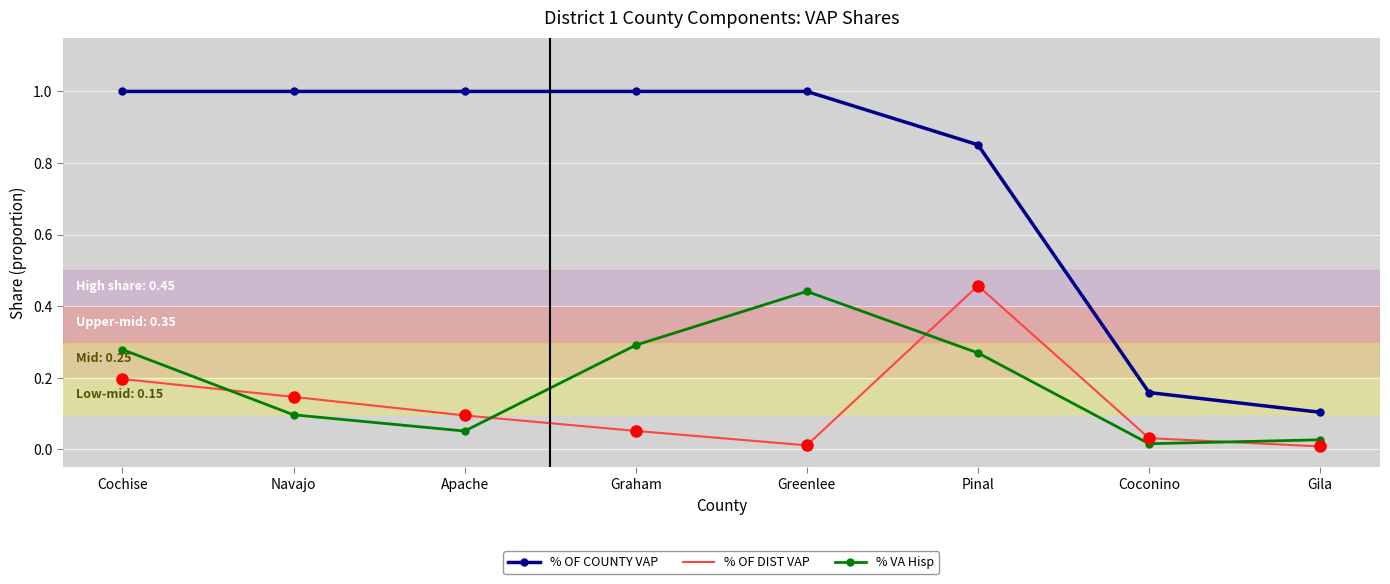

What is the highest value of the % OF COUNTY VAP series?

1.0